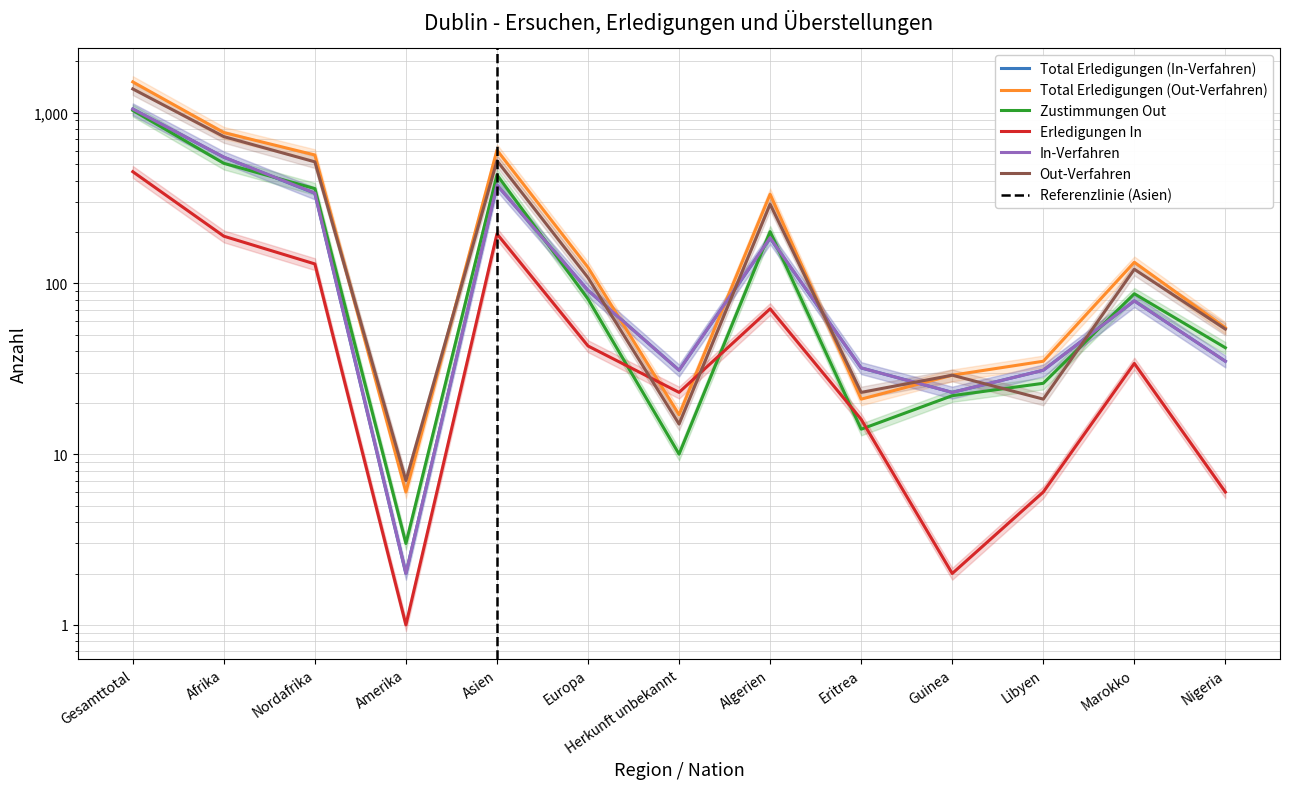

Is it true that In-Verfahren equals 79 at Marokko?

True